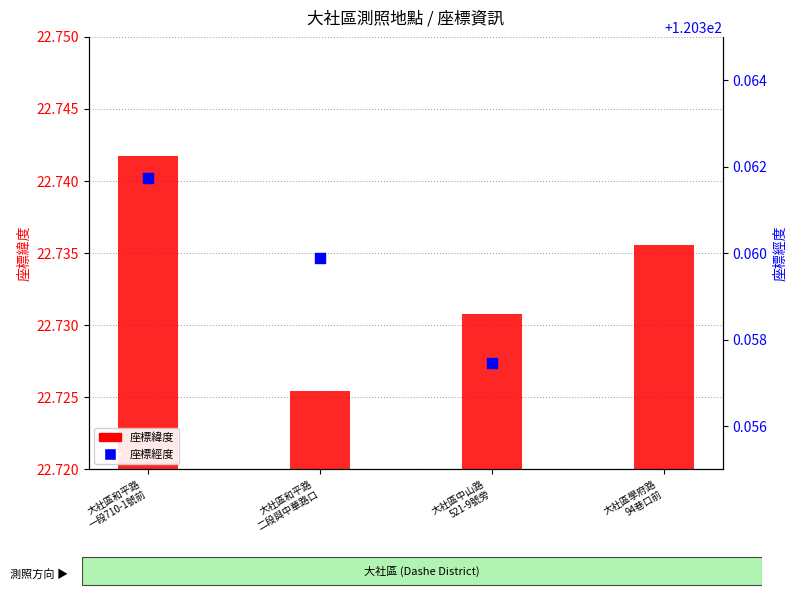

Which series has the largest total across all categories?

座標經度